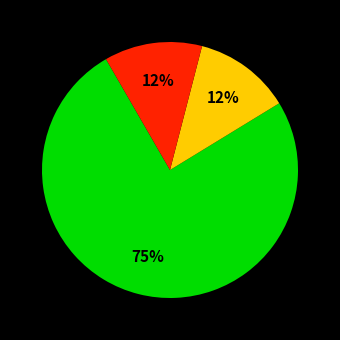

Is there a majority slice in this chart?

Yes